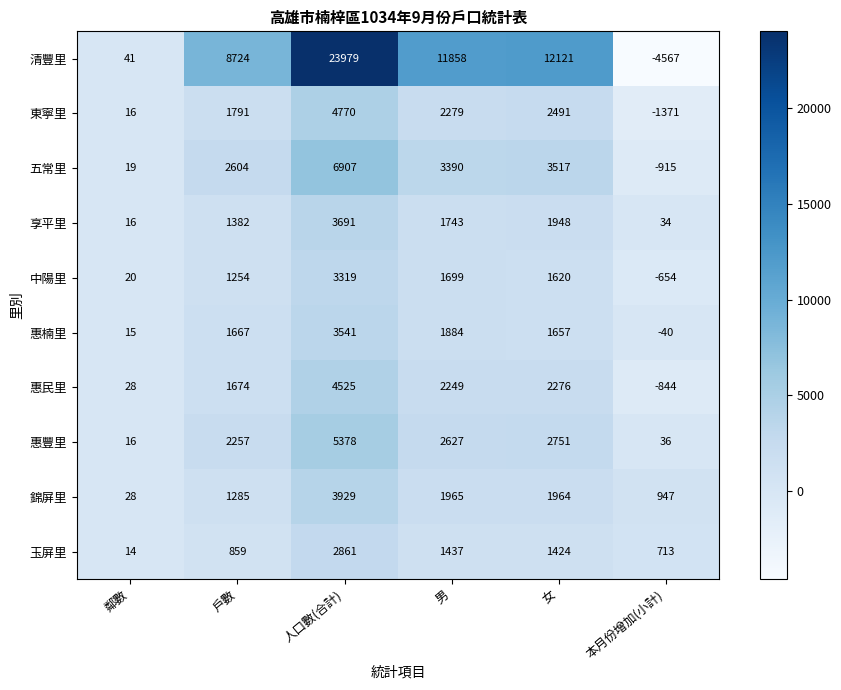

The 中陽里 series shows 1699 at 男. True or false?

True